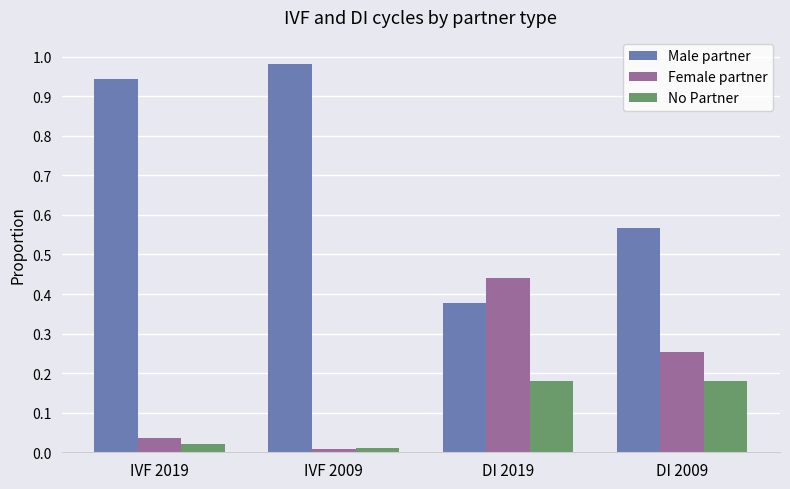

Which series changed the most between IVF 2009 and DI 2009?

Male partner